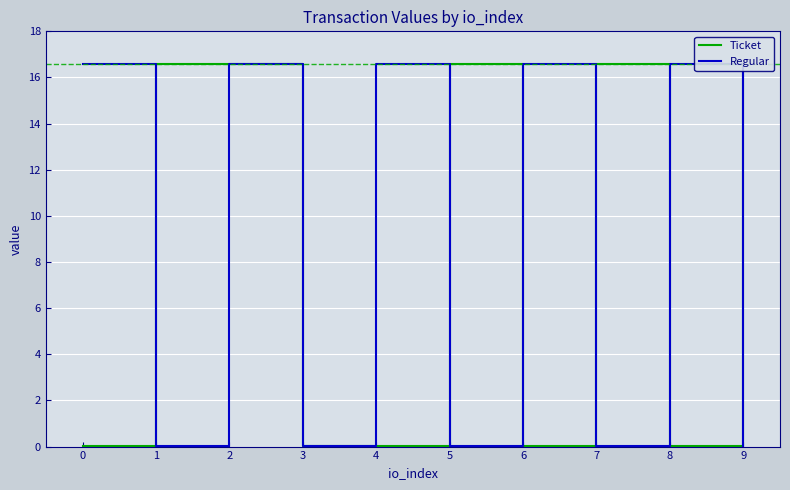

What is the average value of the Ticket series?

8.3